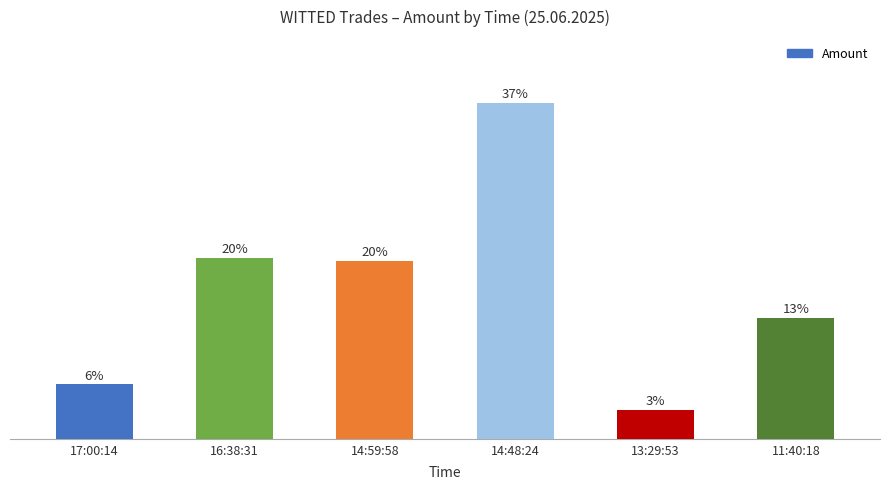

Does the chart contain any negative values?

No